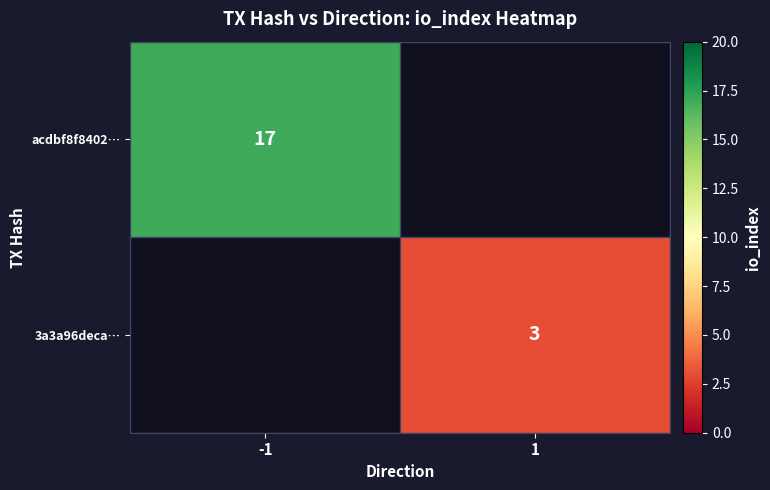

The value of acdbf8f8402… at -1 is 17. True or false?

True